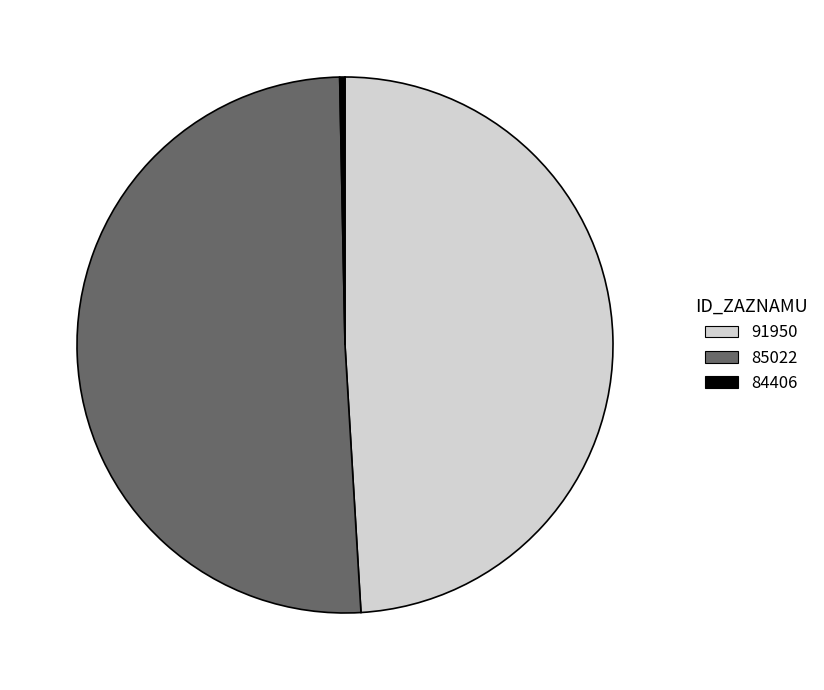

Does 91950 represent more than half of the total?

No